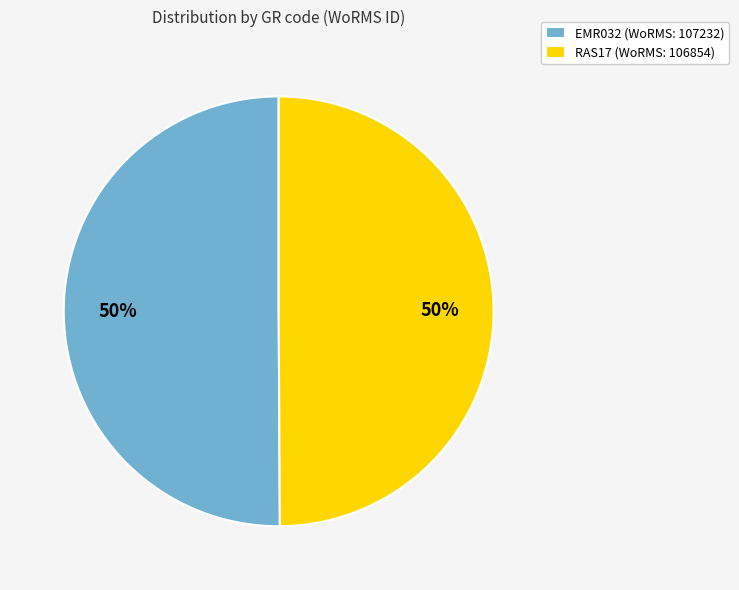

True or false: EMR032 accounts for 50% of the total.

True